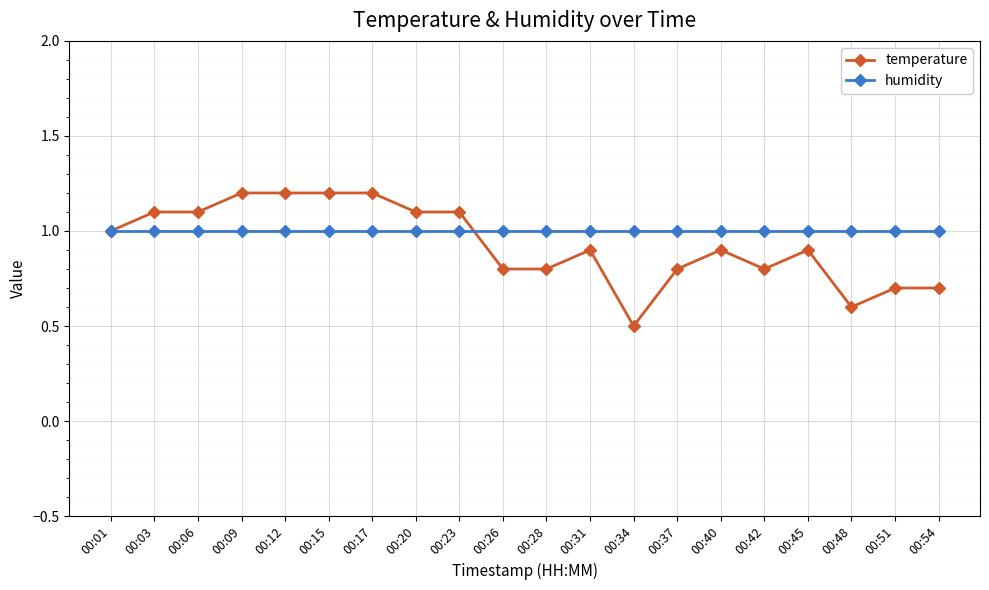

Where is temperature nearest to the value 0?

00:34